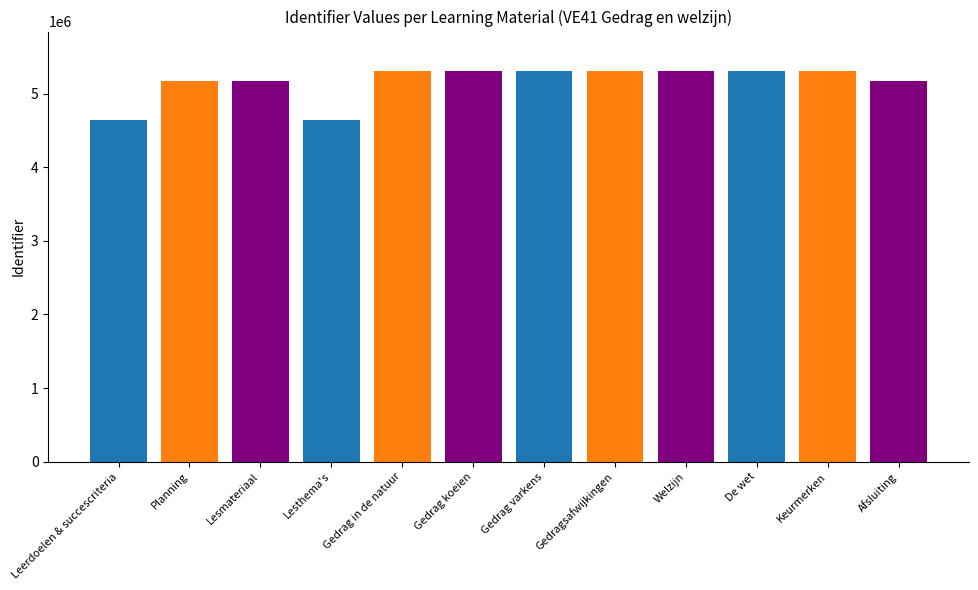

Reading left to right, list all the values displayed in this chart.

4638972	5166560	5166561	4638974	5311298	5311290	5311288	5311553	5311557	5311558	5311559	5166563